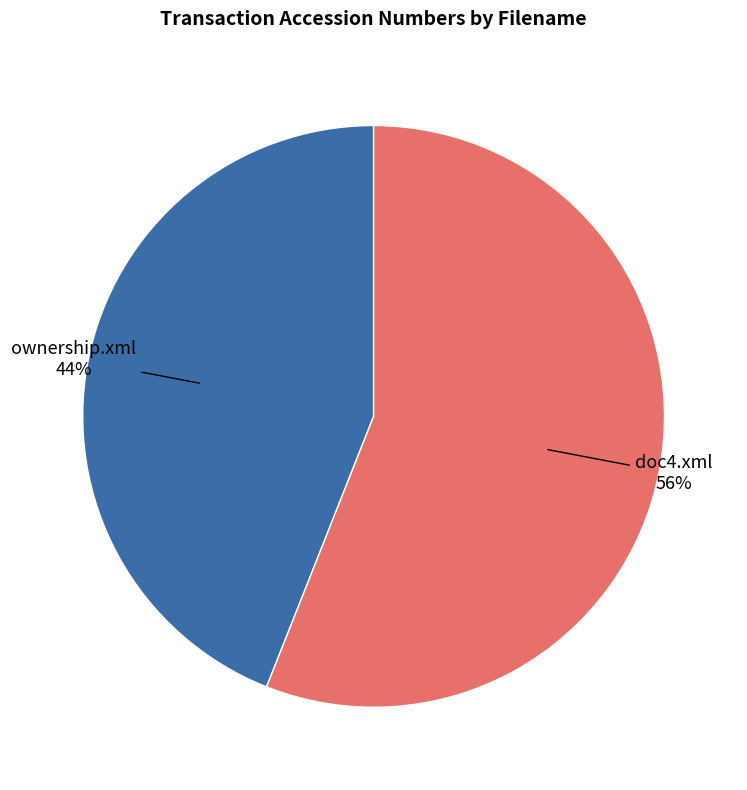

Between doc4.xml and ownership.xml, which is larger?

doc4.xml